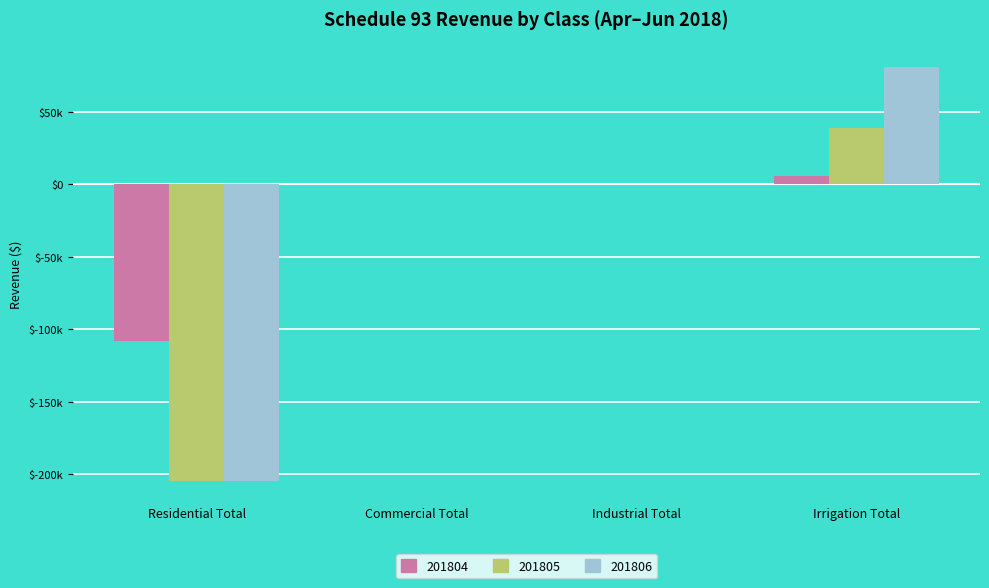

What is the label of the 1st bar from the right?

Irrigation Total